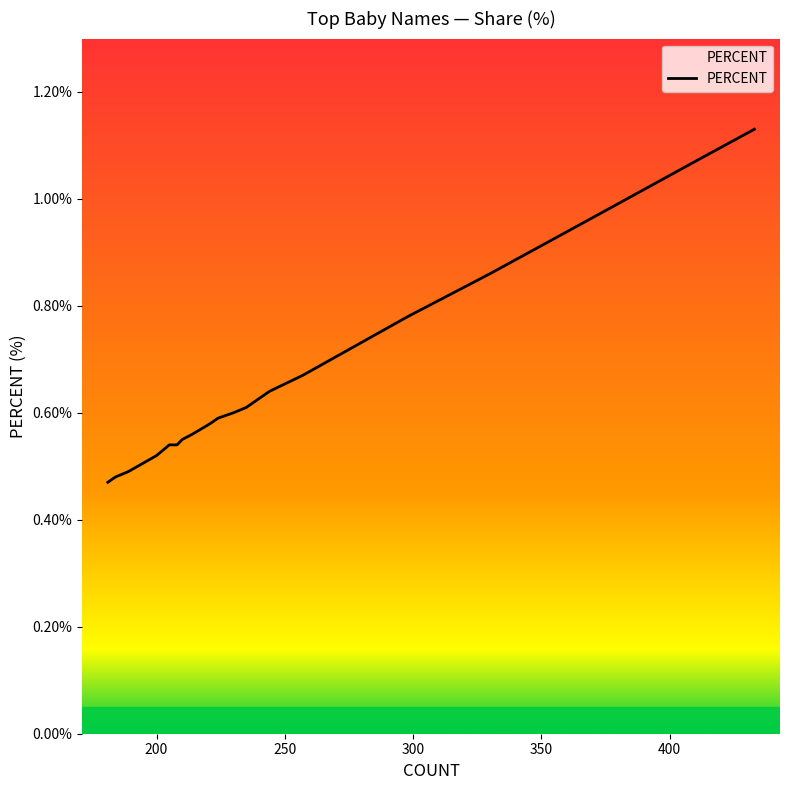

True or false: the data has more than 2 interior local peaks.

False